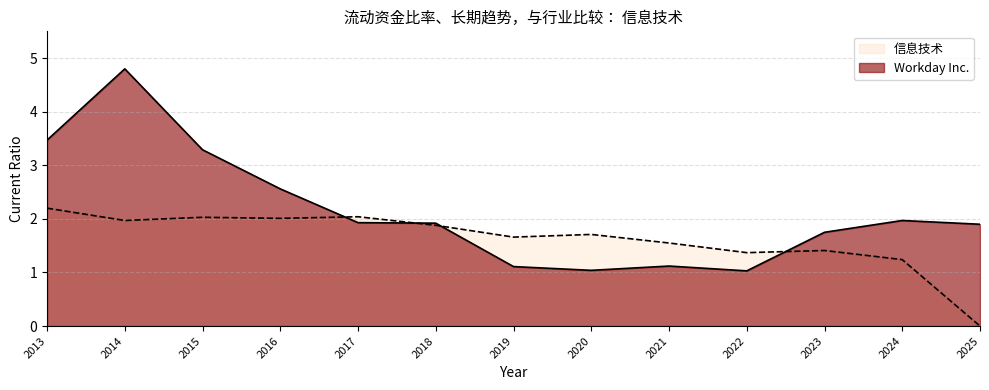

In 信息技术, how many points are lower than both neighbors (excluding endpoints)?

4